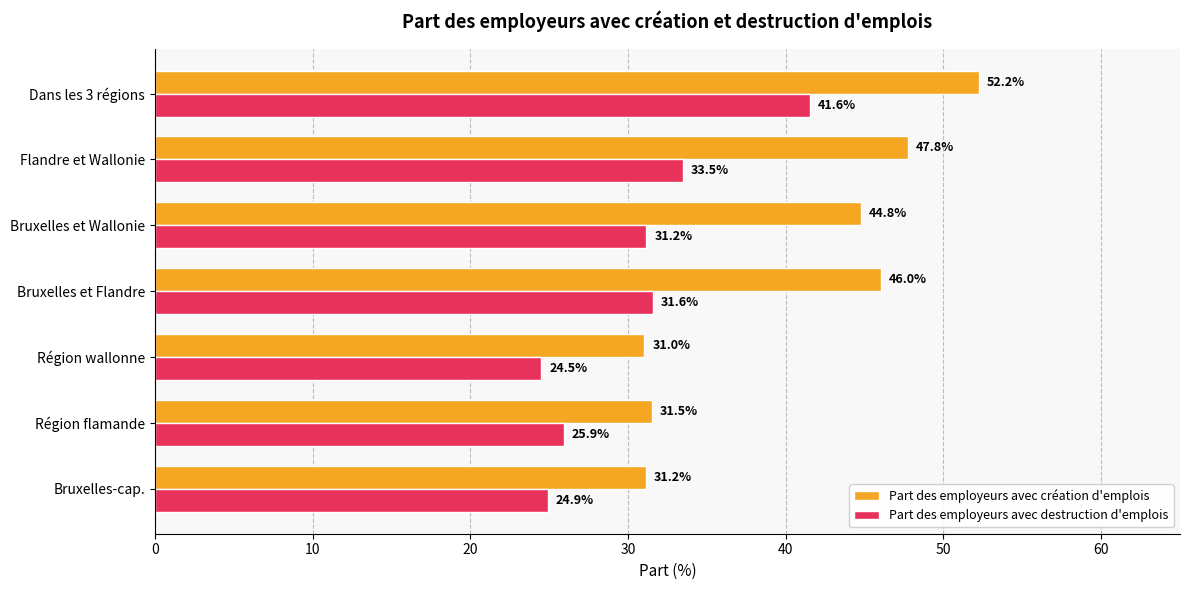

Is it true that Part des employeurs avec création d'emplois equals 12.9 at Dans les 3 régions?

False